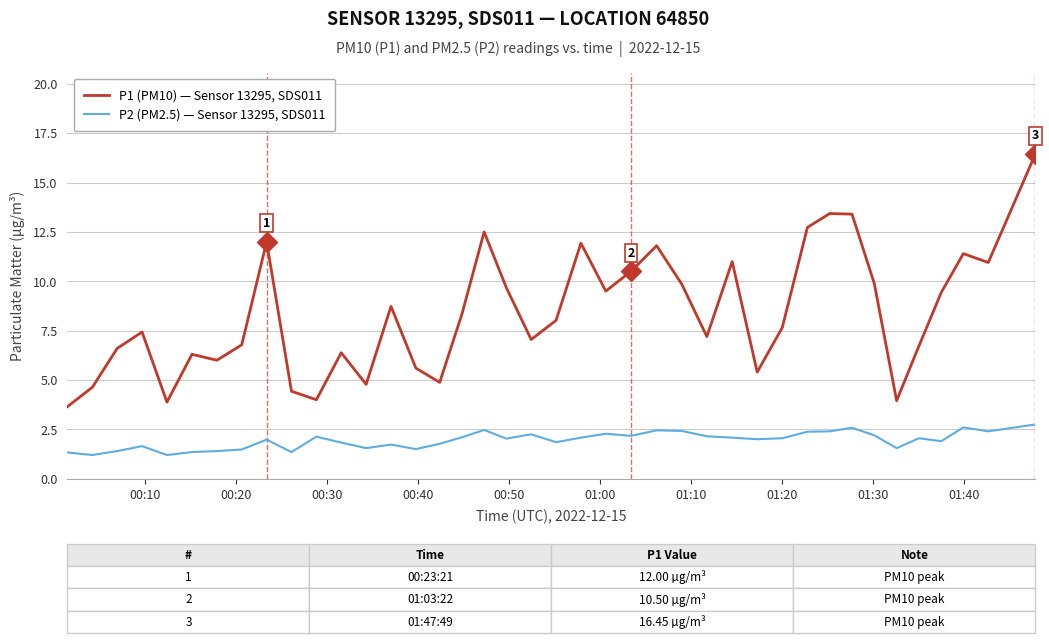

Is this an area chart (filled region under the line)?

No